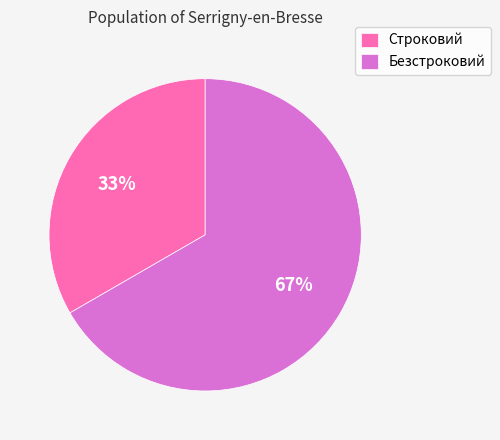

Which has a higher value, Безстроковий or Строковий?

Безстроковий